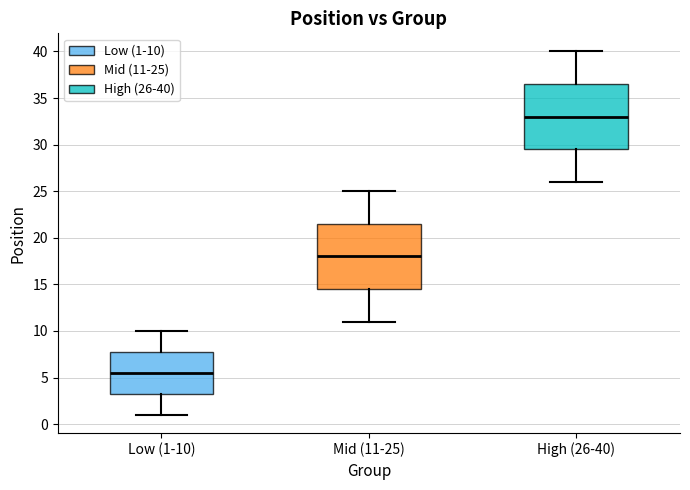

Reading left to right, transcribe this box plot: for each box, give where its median line is, the range the box spans, and where its two whiskers end, as read against the y-axis. The values are not printed on the chart, so give them approximately, as read against the axis.

Low (1-10): median 5.5, box 3.5 to 8.0, whiskers 1.0 to 10.0
Mid (11-25): median 18.0, box 14.5 to 21.5, whiskers 11.0 to 25.0
High (26-40): median 33.0, box 29.5 to 36.5, whiskers 26.0 to 40.0